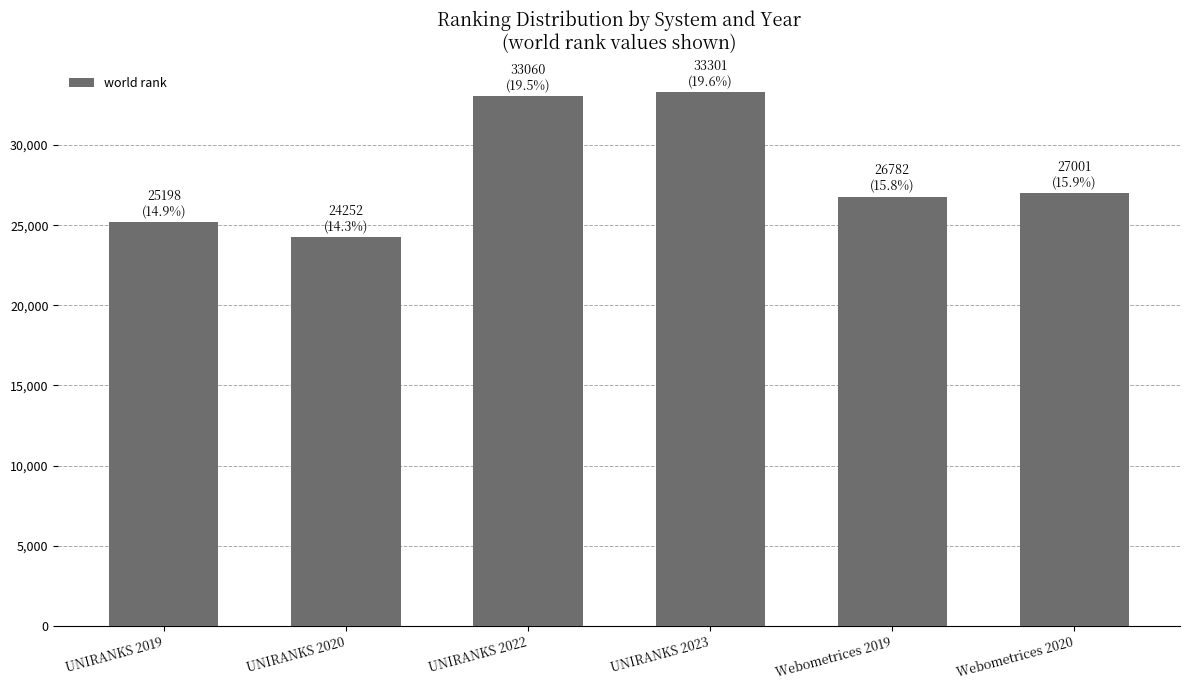

Which category has the lowest value across all series?

UNIRANKS 2020